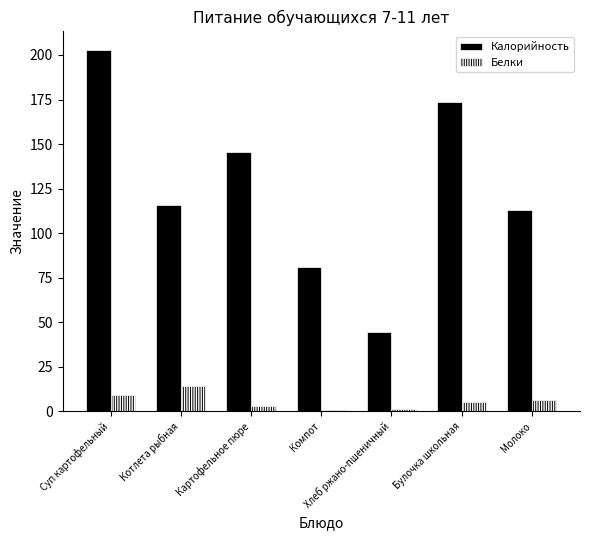

Count the number of categories in the chart.

7